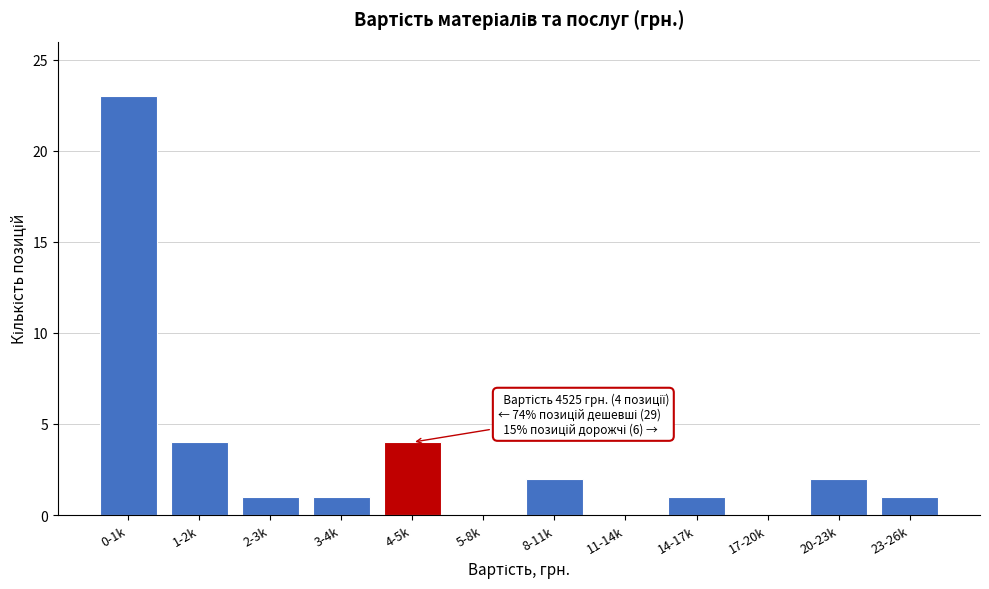

Reading left to right, what are all the values shown in this chart?

0-1k=23	1-2k=4	2-3k=1	3-4k=1	4-5k=4	5-8k=0	8-11k=2	11-14k=0	14-17k=1	17-20k=0	20-23k=2	23-26k=1